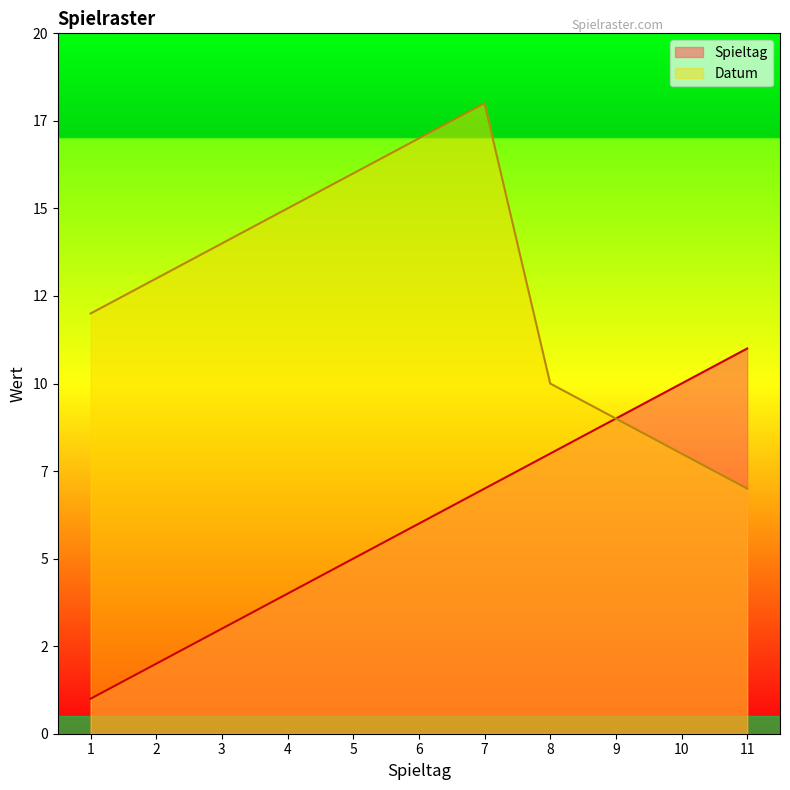

Which series has the largest range (max minus min)?

Datum